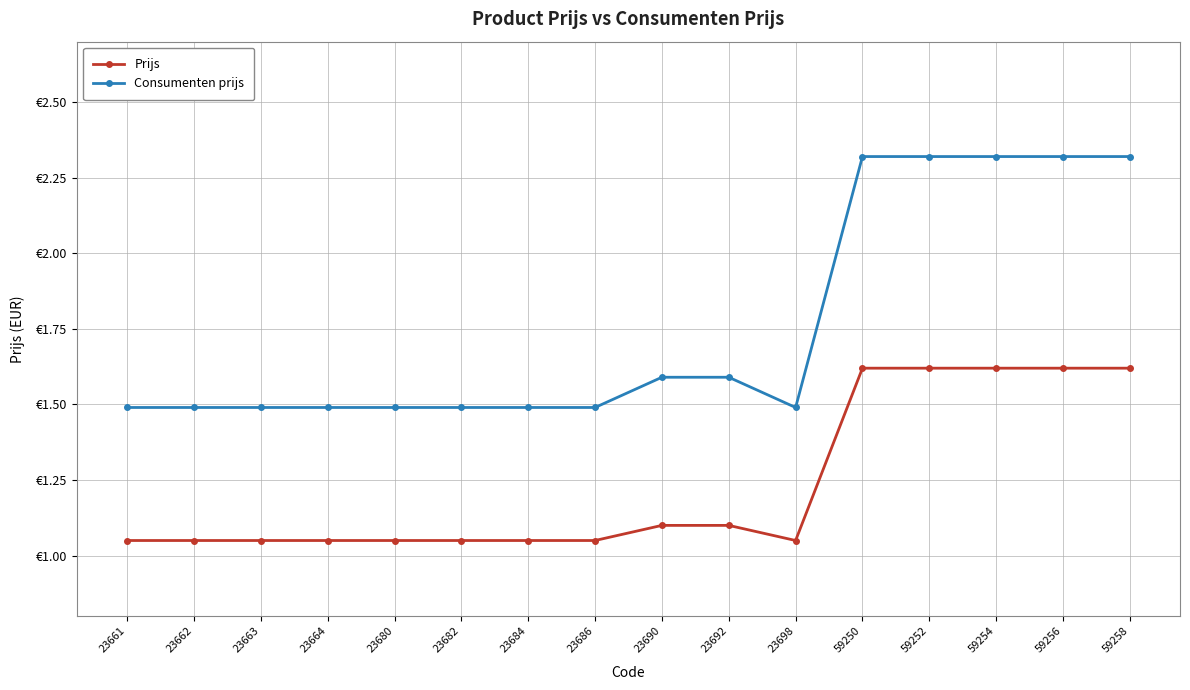

Is this an area chart (filled region under the line)?

No